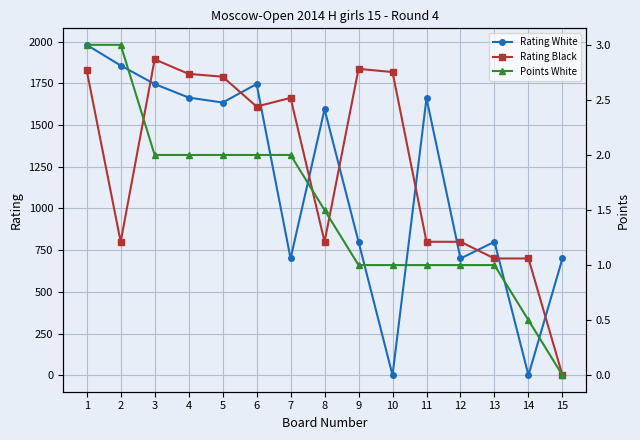

True or false: Rating Black has a value of 2804.3 at 9.

False